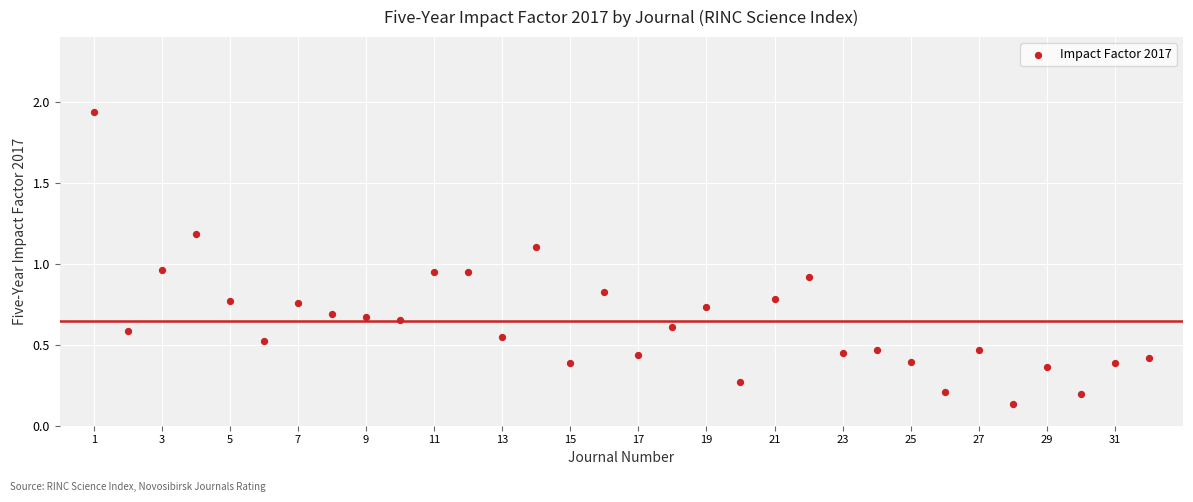

What is the range of X values (max minus min)?

31.0